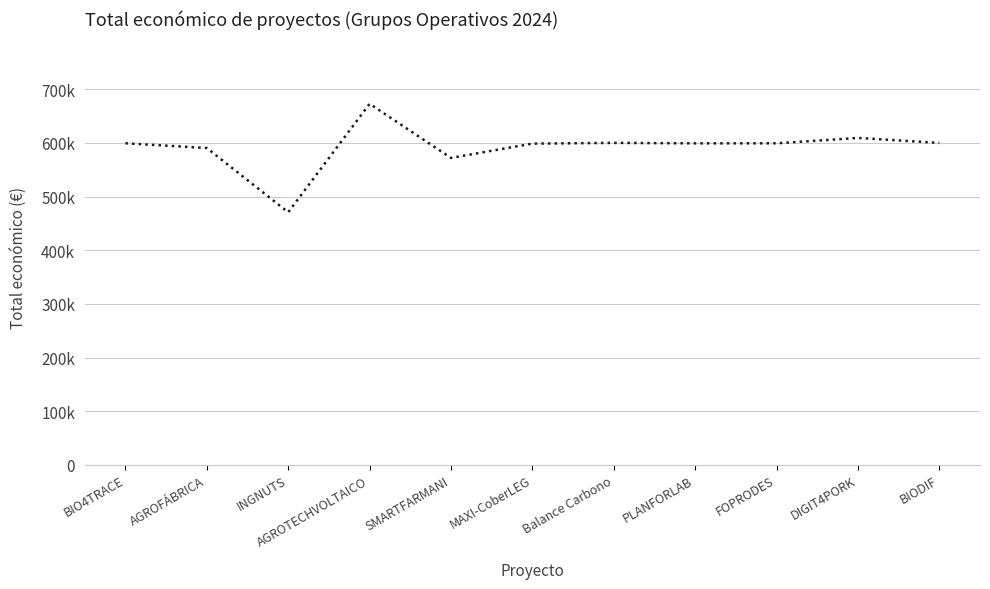

What is the label of the 11th point from the right?

BIO4TRACE